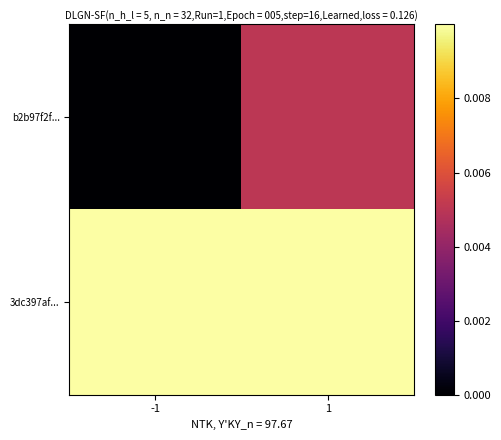

At 1, list the series in order from smallest to largest.

b2b97f2f..., 3dc397af...